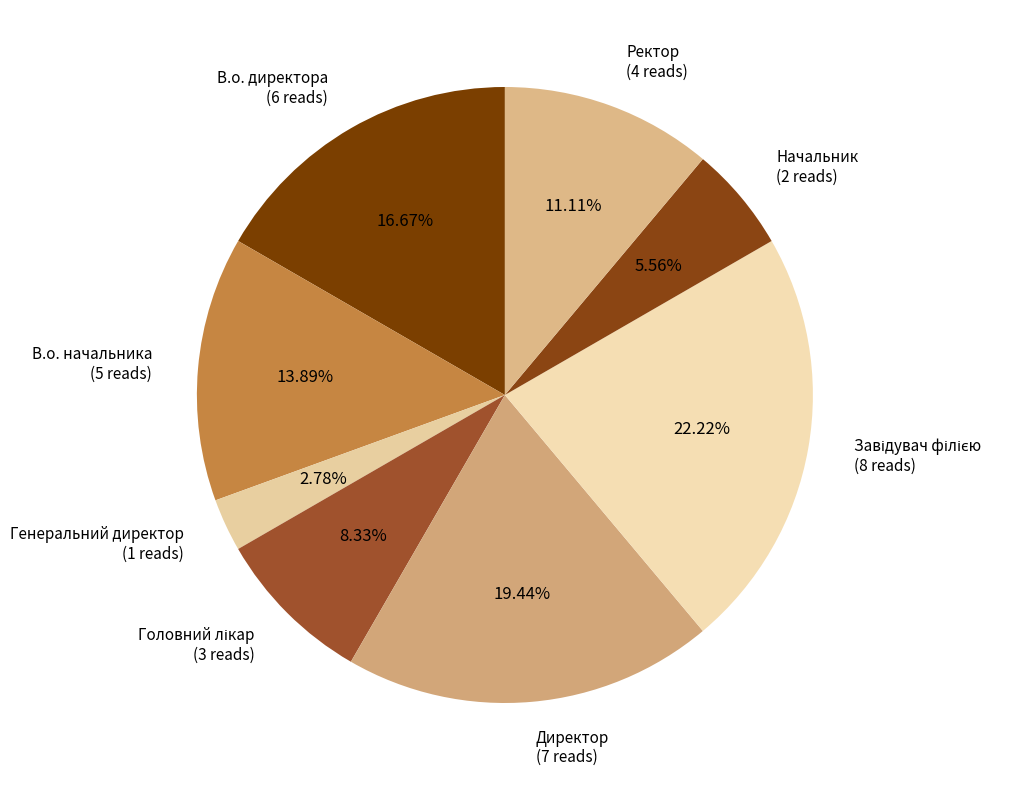

What percentage is NOT represented by Начальник?

94.4%